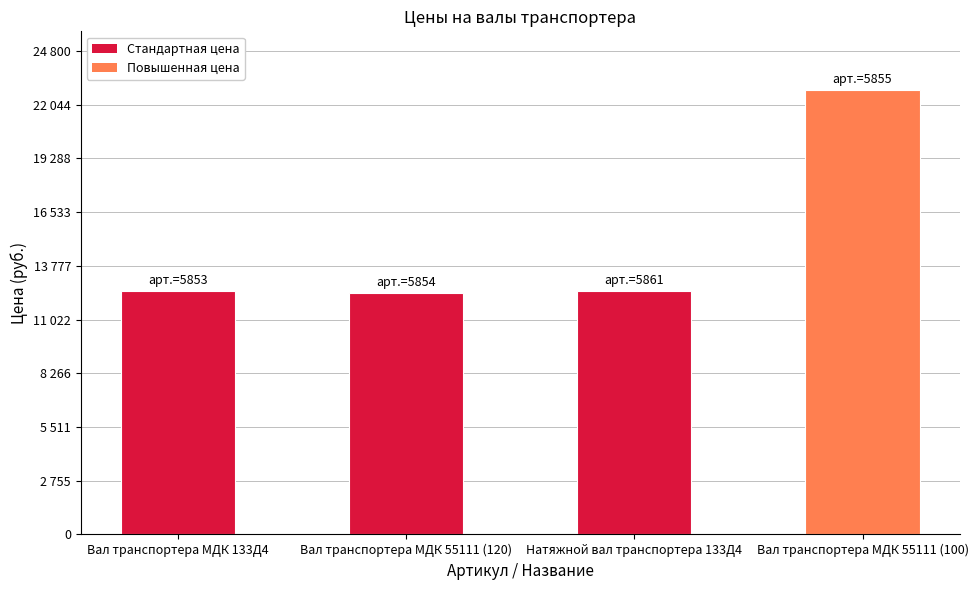

What is the change in value from Вал транспортера МДК 133Д4 to Вал транспортера МДК 55111 (100)?

+10300